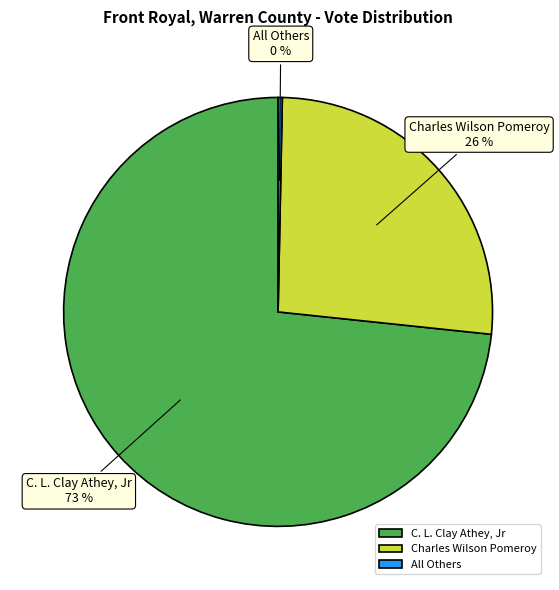

What is the smallest slice in the pie chart?

All Others